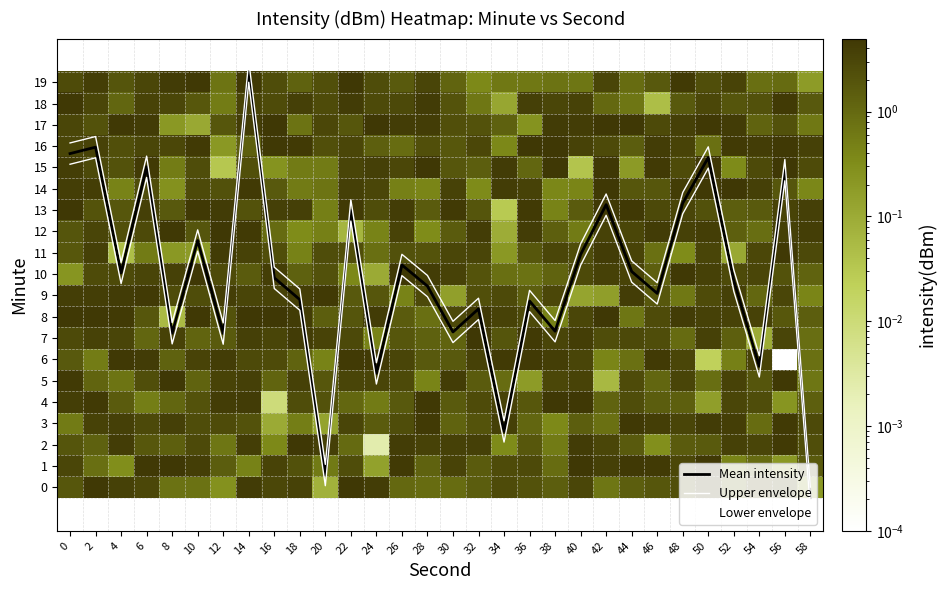

At which label does 9 reach its peak?

6